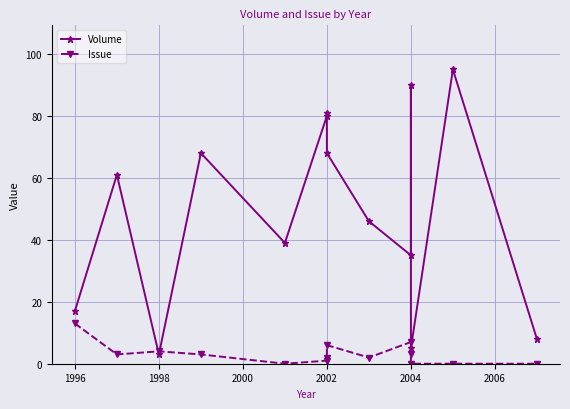

In Issue, how many points are higher than both neighbors (excluding endpoints)?

3